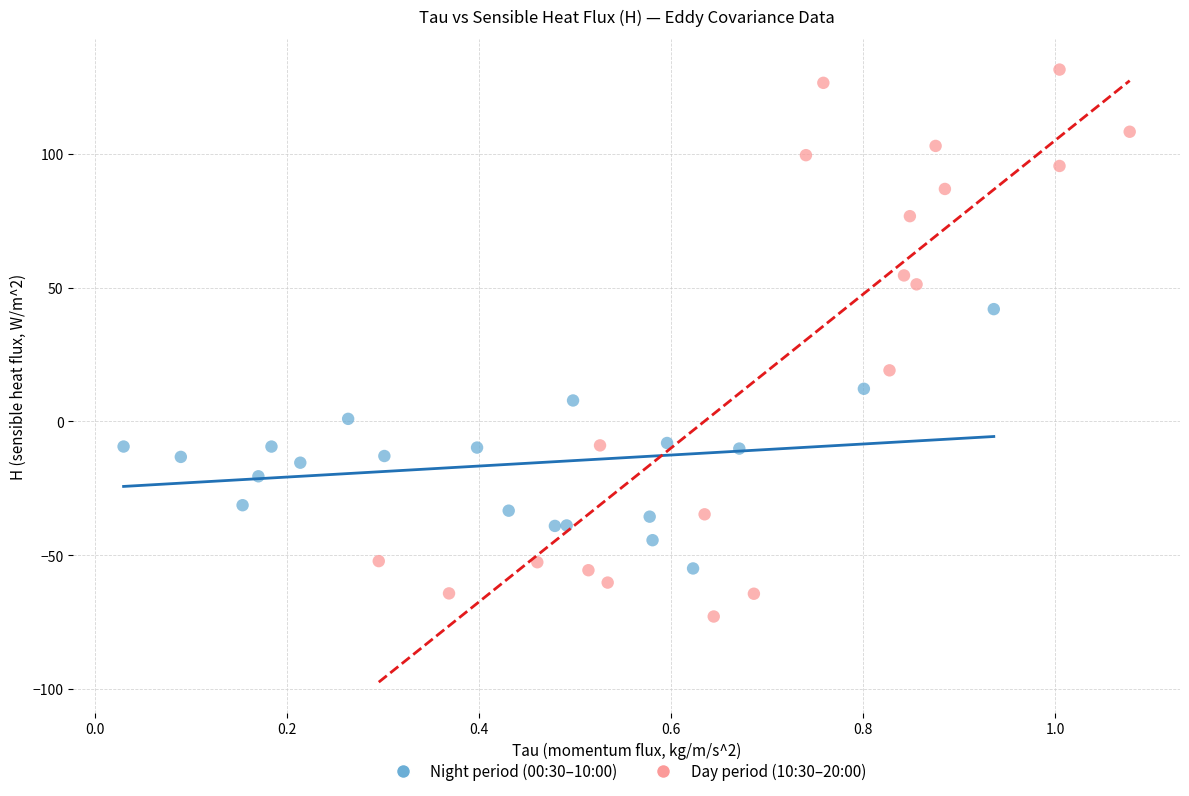

What are all the series names shown in the legend?

Night period (00:30–10:00), Day period (10:30–20:00)